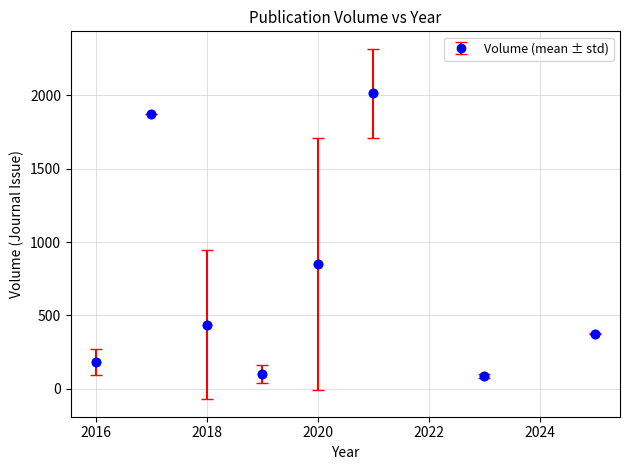

True or false: there are more than 0 points higher than both neighbors.

True